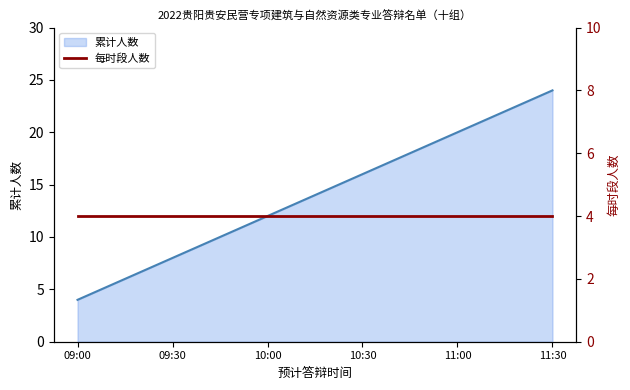

What is the greatest value displayed?

24